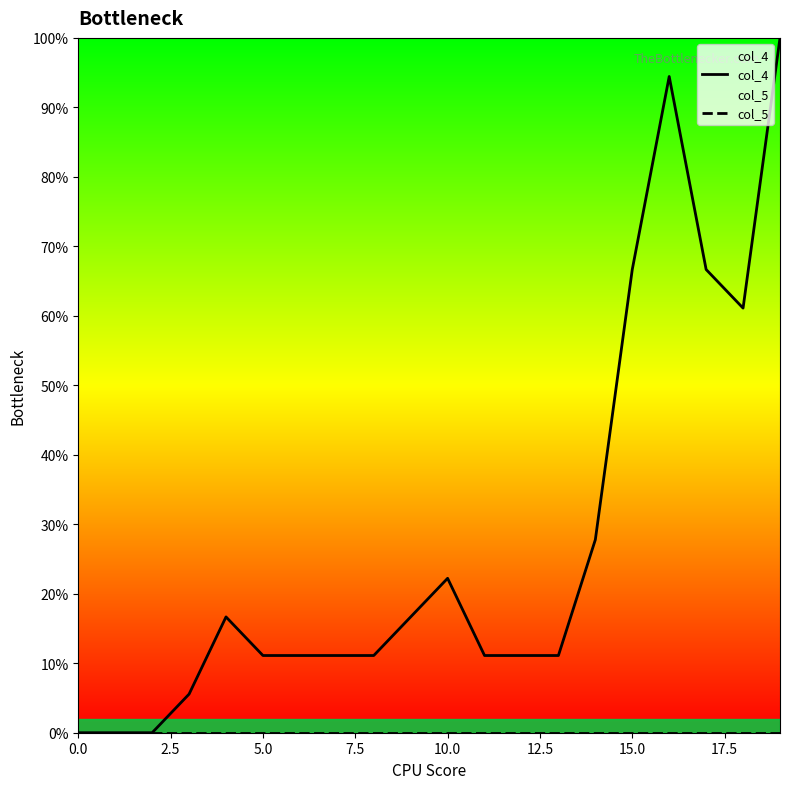

What is the maximum value shown in the chart?

100.0